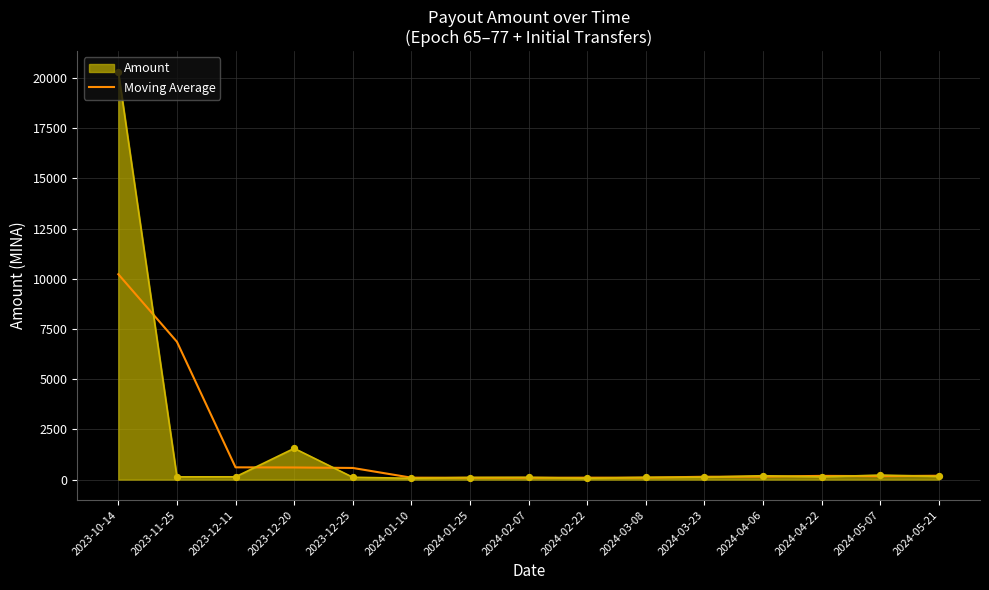

Which series changed the most between 2023-10-14 and 2024-04-06?

Amount